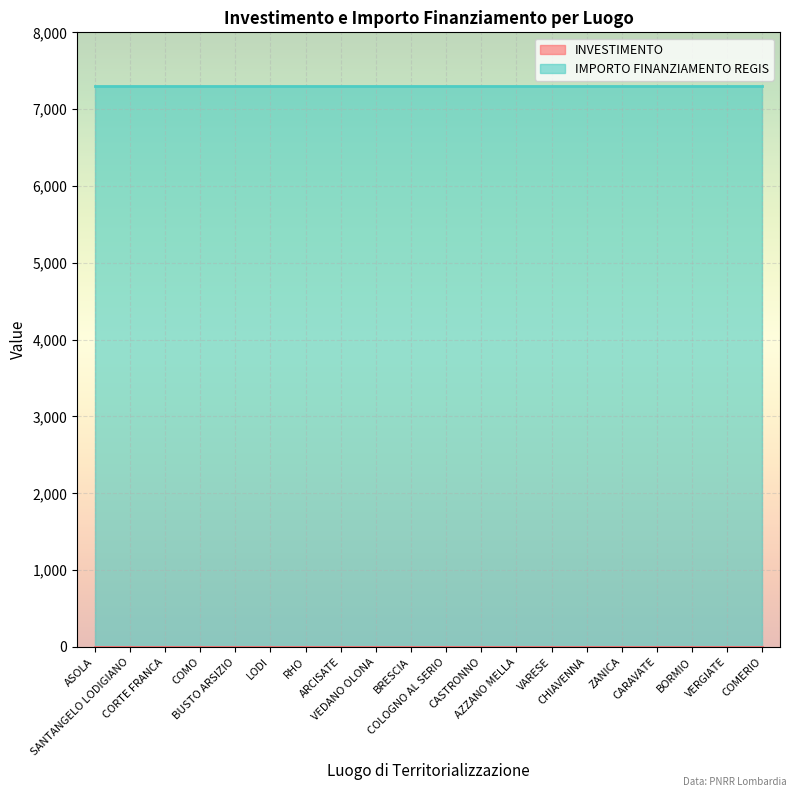

Reading right to left, list all the values displayed in this chart.

INVESTIMENTO: 1.4	1.4	1.4	1.4	1.4	1.4	1.4	1.4	1.4	1.4	1.4	1.4	1.4	1.4	1.4	1.4	1.4	1.4	1.4	1.4
IMPORTO FINANZIAMENTO REGIS: 7301.0	7301.0	7301.0	7301.0	7301.0	7301.0	7301.0	7301.0	7301.0	7301.0	7301.0	7301.0	7301.0	7301.0	7301.0	7301.0	7301.0	7301.0	7301.0	7301.0